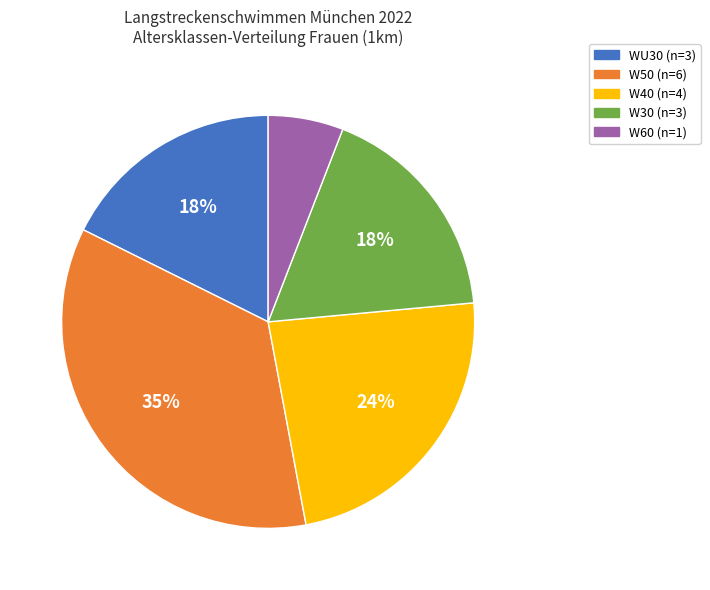

Is there any slice that represents more than half of the pie?

No